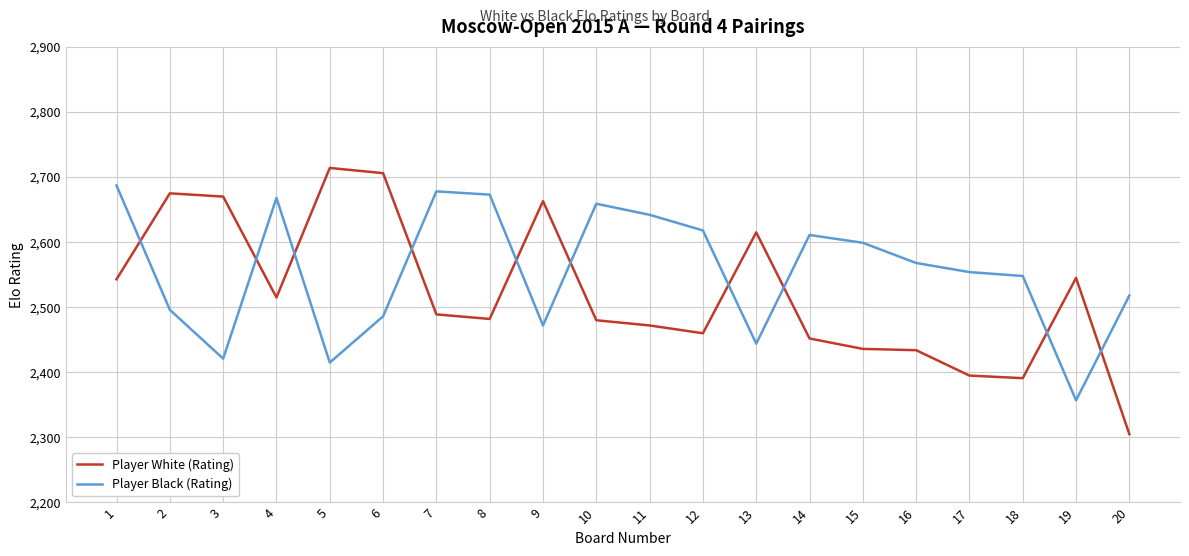

After their last crossing, which series has the higher values: Player White (Rating) or Player Black (Rating)?

Player Black (Rating)